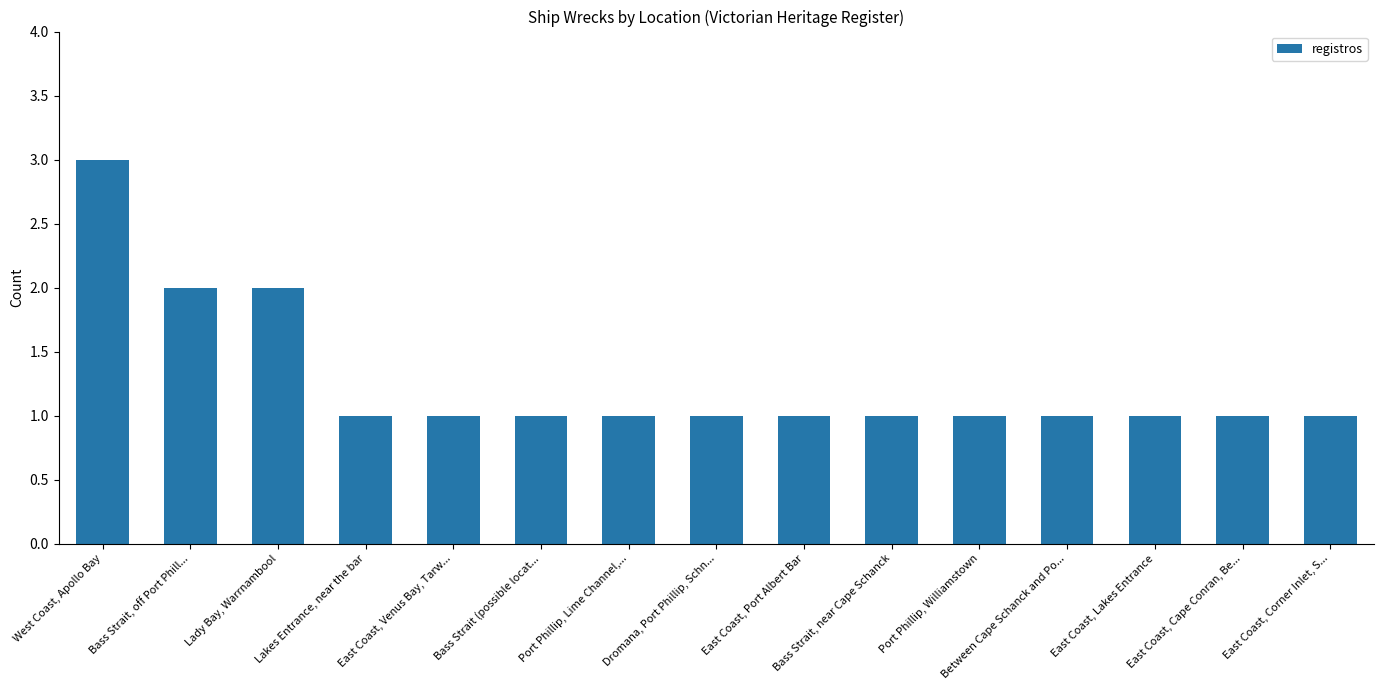

Which category has the highest value across all series?

West Coast, Apollo Bay